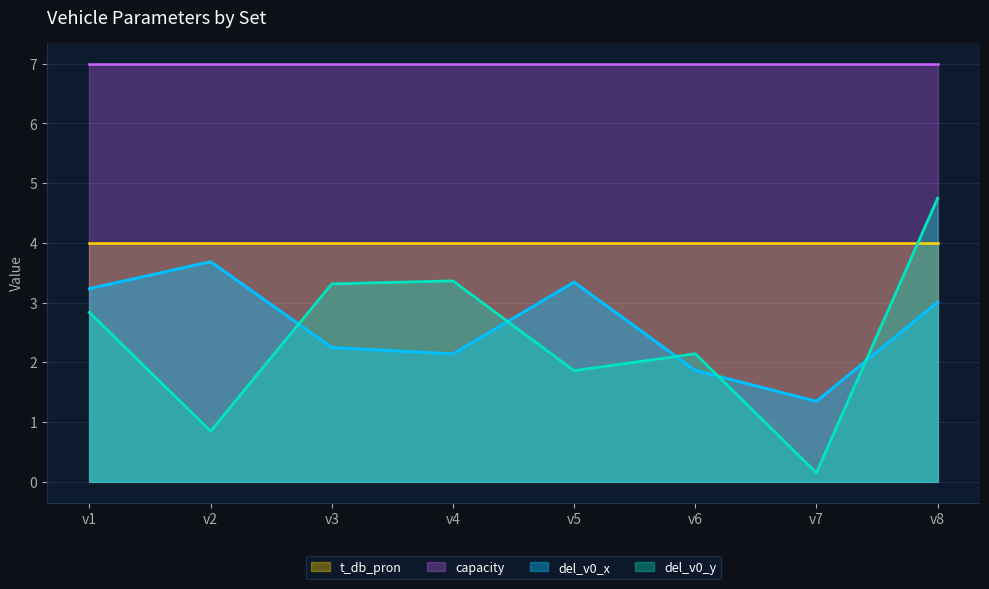

What is the greatest value displayed?

7.0